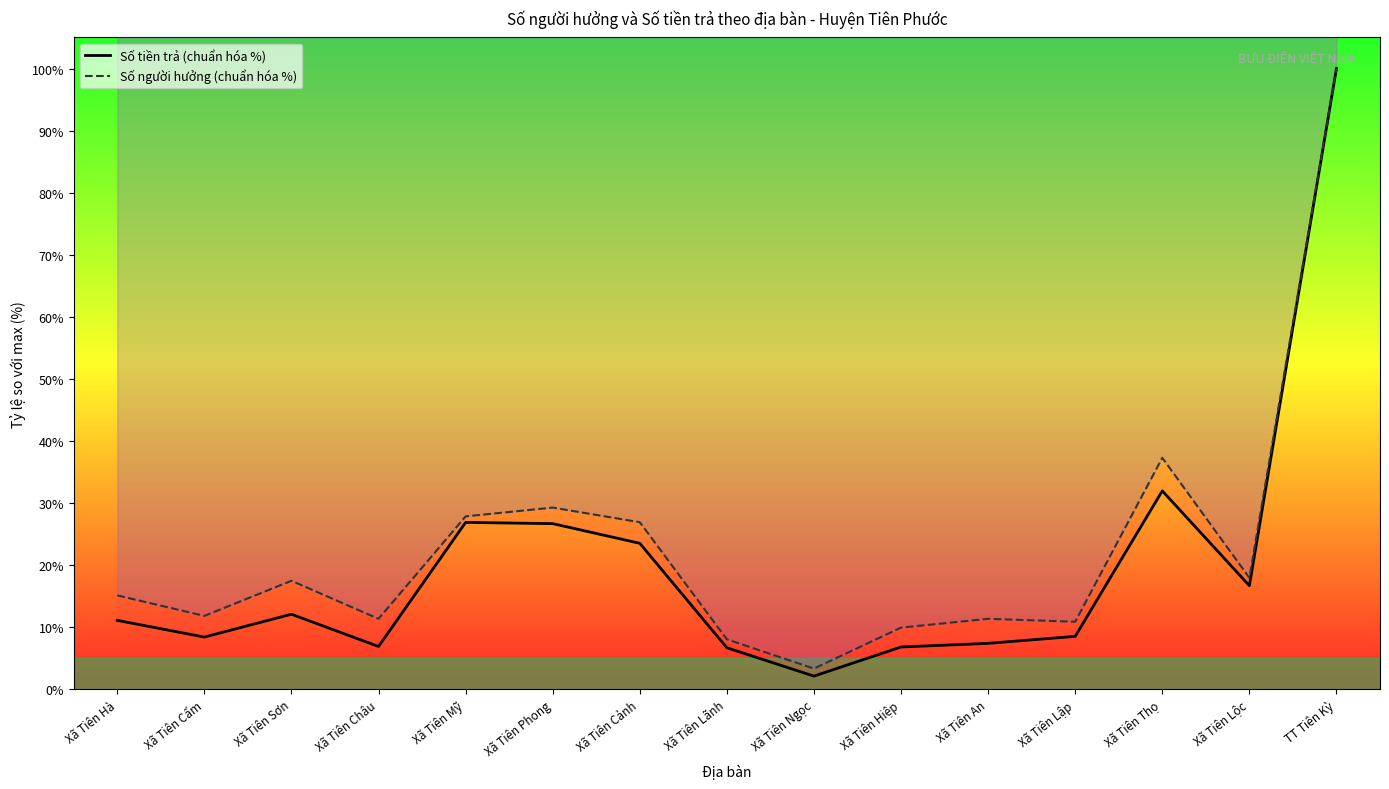

What is the label of the 13th point from the left?

Xã Tiên Thọ